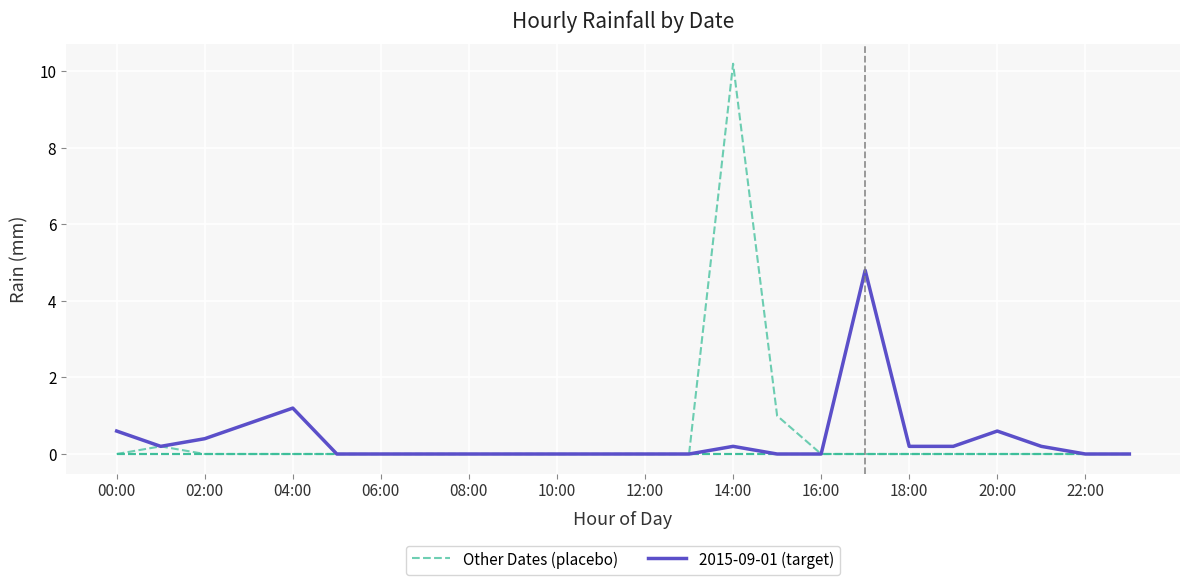

Which series has the largest range (max minus min)?

Other Dates (placebo)